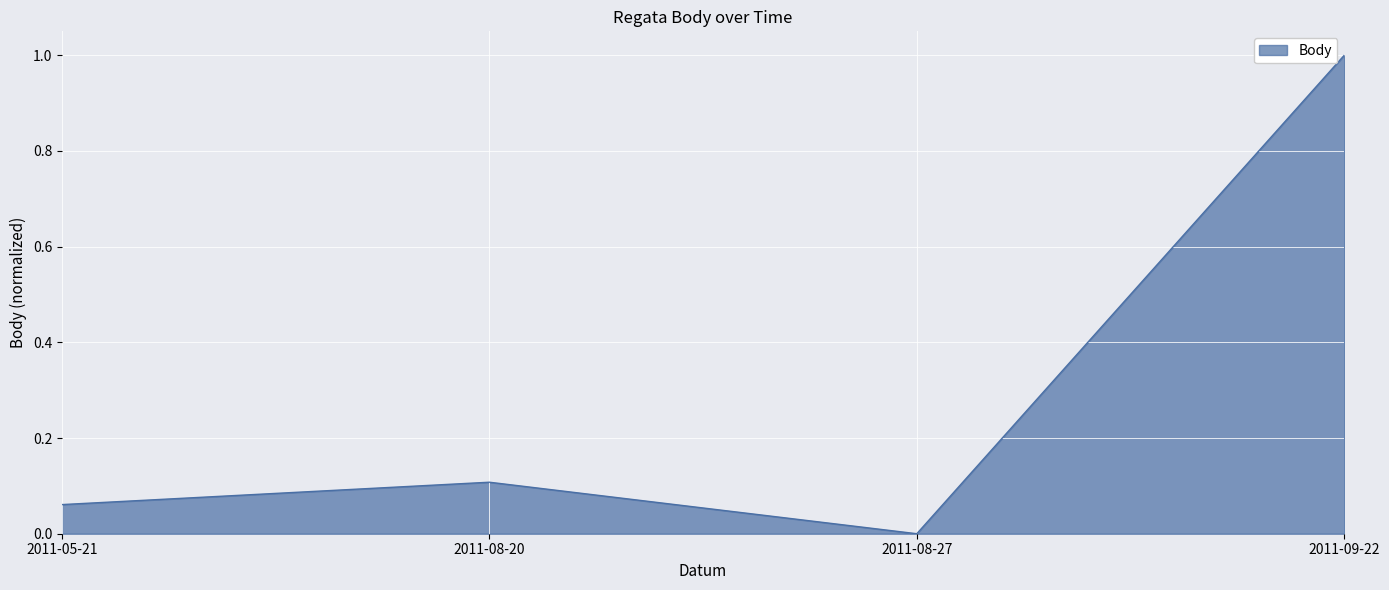

What is the sum of the values at 2011-08-20 and 2011-09-22?

1.1